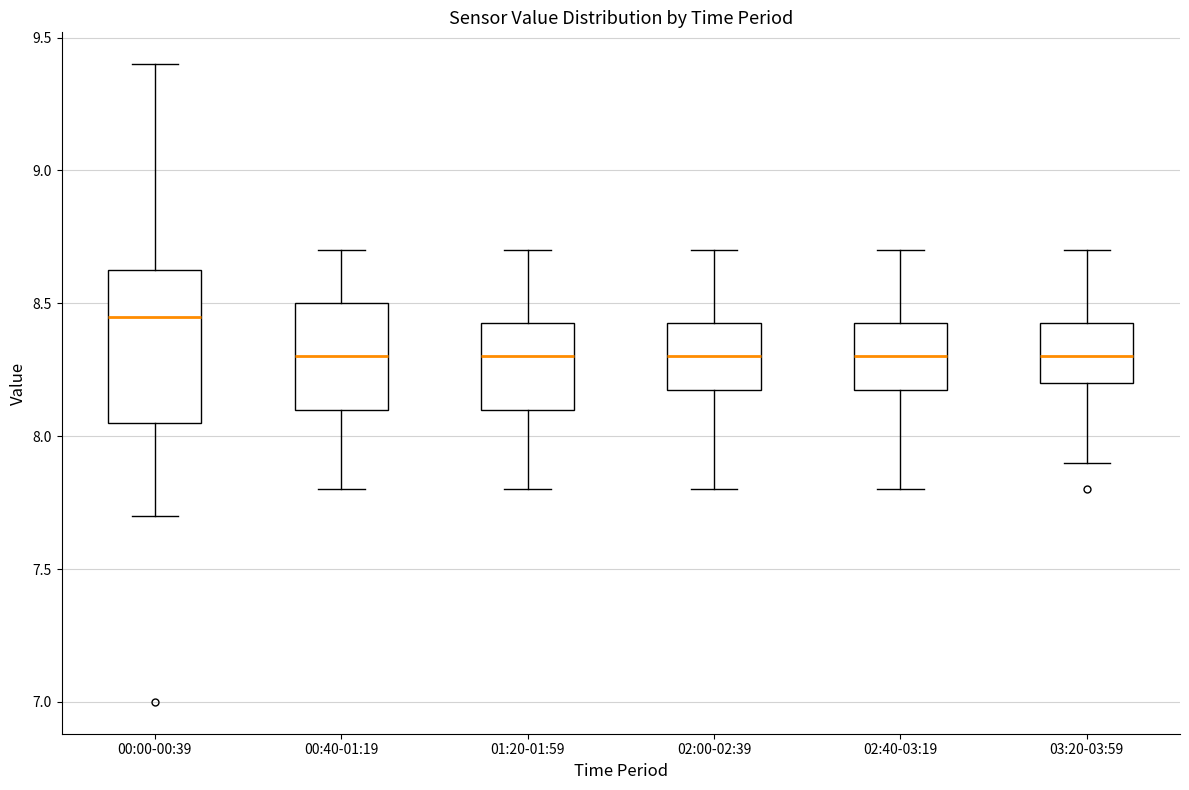

Which box's median line is the highest?

00:00-00:39